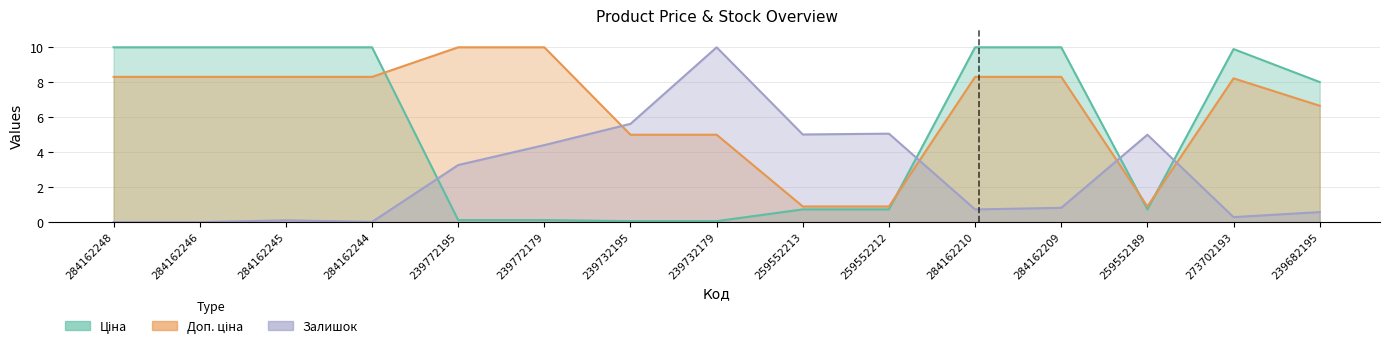

What is the label of the 10th point from the right?

239772179